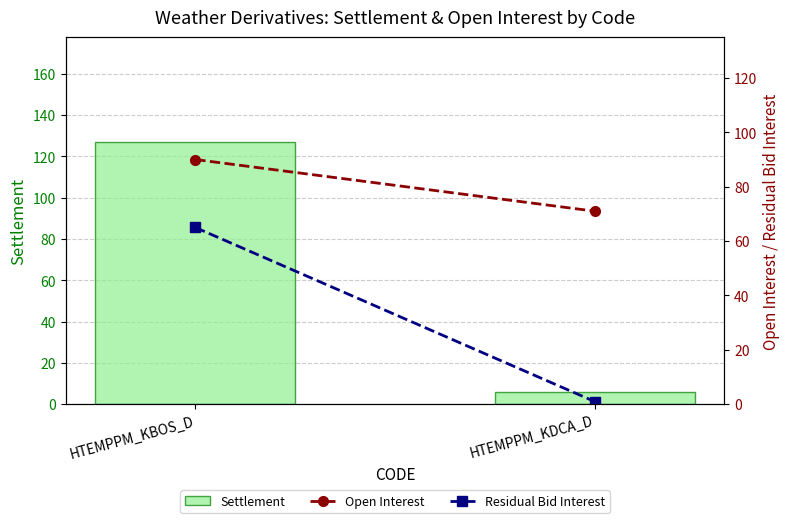

How many values in the Settlement series are below 127?

1